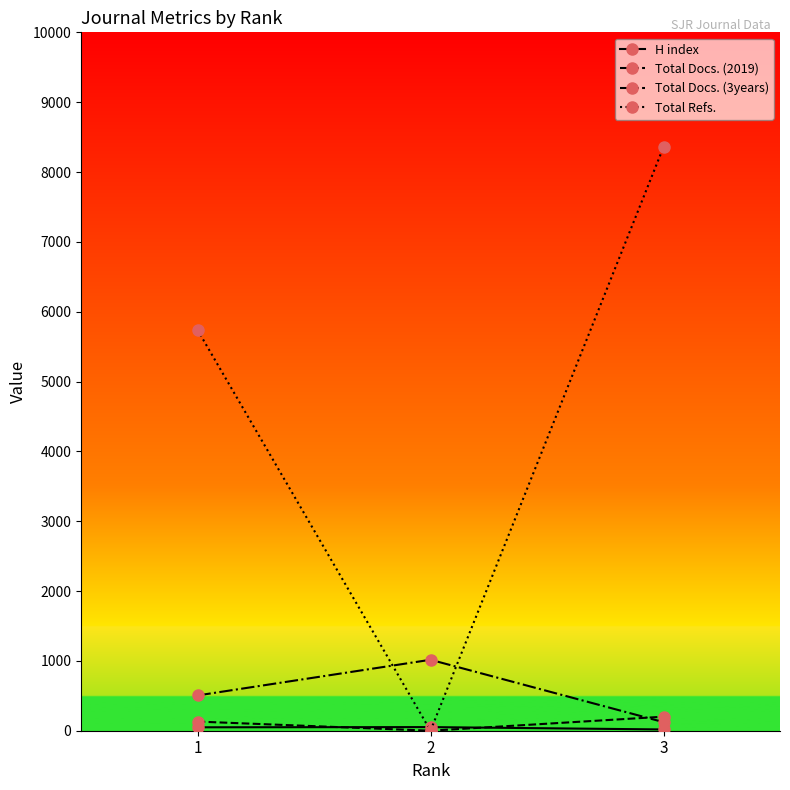

What is the difference between the maximum and minimum values in the Total Docs. (3years) series?

893